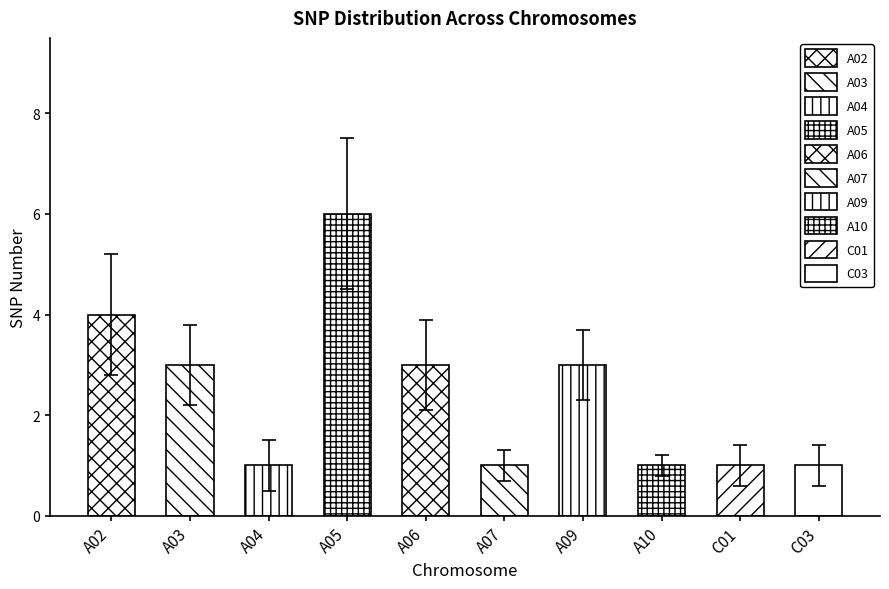

Reading left to right, list all the values displayed in this chart.

4	3	1	6	3	1	3	1	1	1